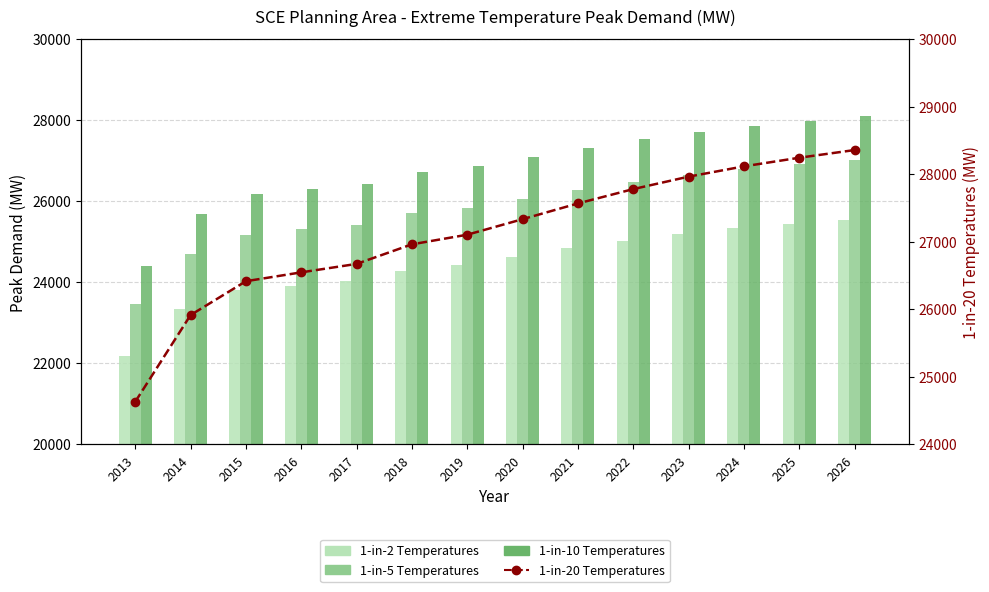

Which category has the lowest value across all series?

2013